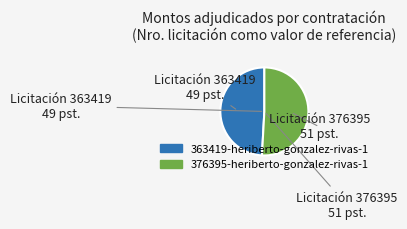

What is the smallest slice in the pie chart?

363419-heriberto-gonzalez-rivas-1